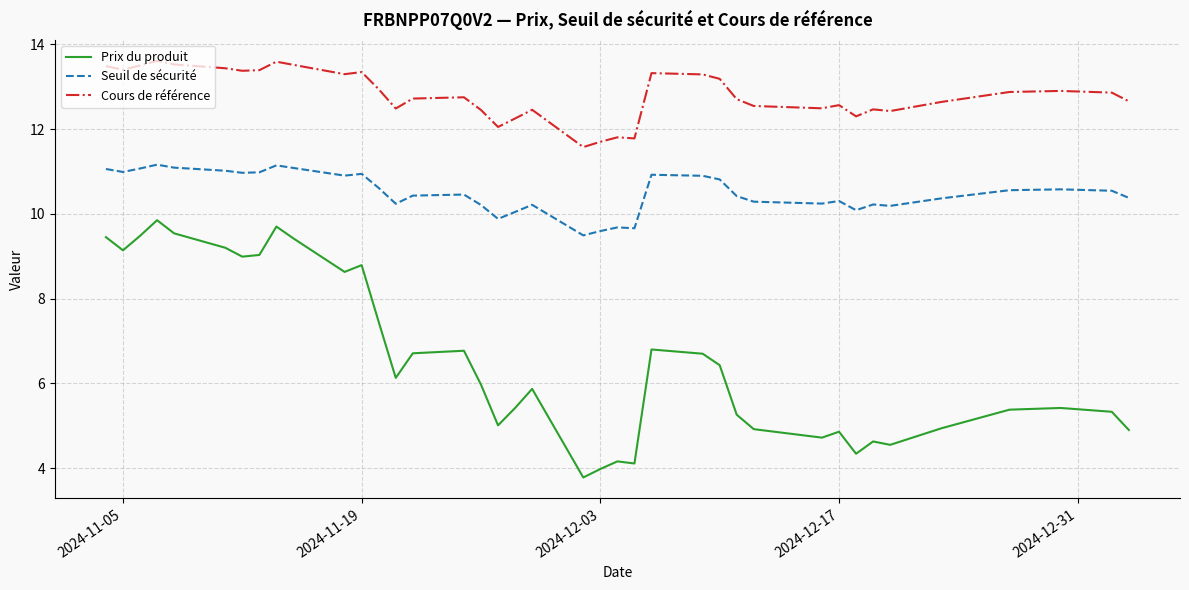

List the series in order of their overall mean, highest first.

Cours de référence, Seuil de sécurité, Prix du produit